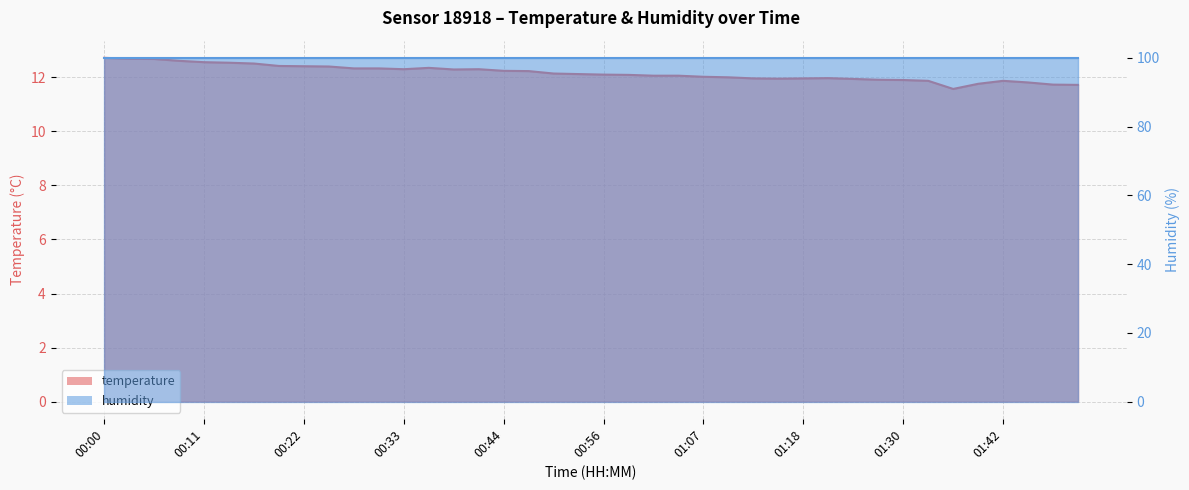

Reading left to right, extract all data points from this chart.

12.7	12.7	12.7	12.6	12.6	12.5	12.5	12.4	12.4	12.4	12.3	12.3	12.3	12.3	12.3	12.3	12.2	12.2	12.1	12.1	12.1	12.1	12.1	12.1	12.0	12.0	12.0	11.9	12.0	12.0	11.9	11.9	11.9	11.9	11.6	11.8	11.9	11.8	11.7	11.7